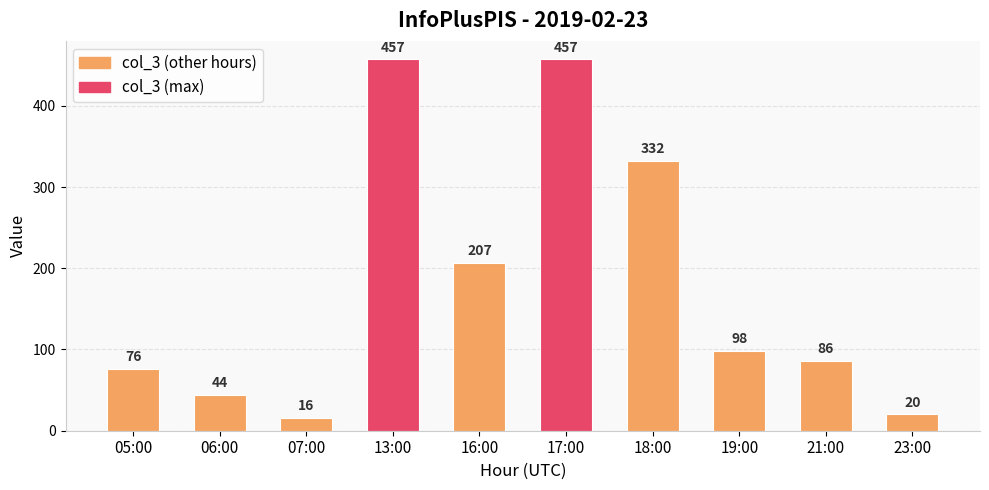

What is the sum of the values at 06:00 and 19:00?

142